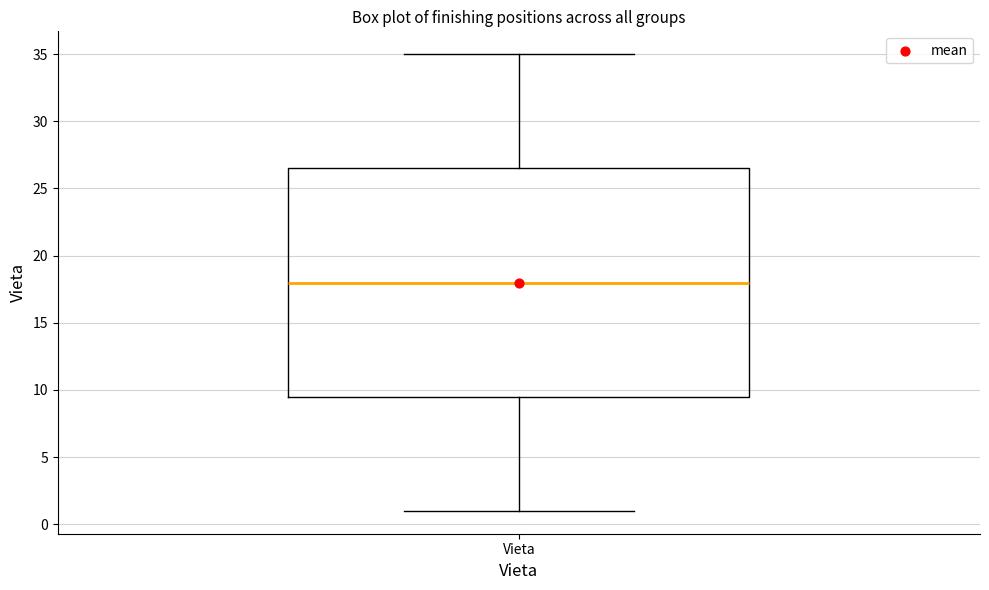

Transcribe this box plot: give where the median line is, the range the box spans, and where the two whiskers end, as read against the y-axis. The values are not printed on the chart, so give them approximately, as read against the axis.

median 18.0, box 9.5 to 26.5, whiskers 1.0 to 35.0